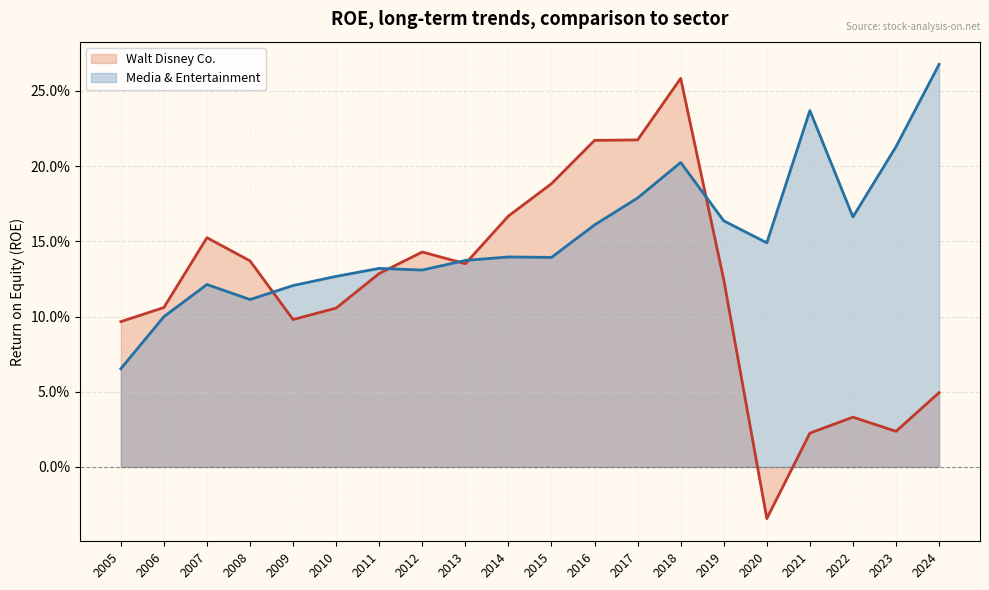

At 2022, list the series in order from smallest to largest.

Walt Disney Co., Media & Entertainment